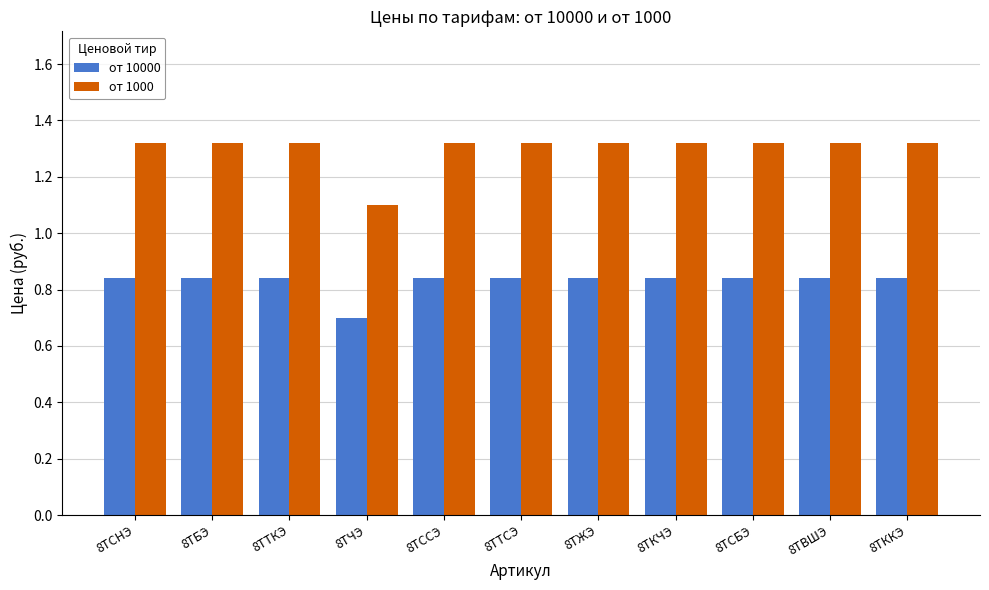

What position from the left is 8ТТКЭ?

3